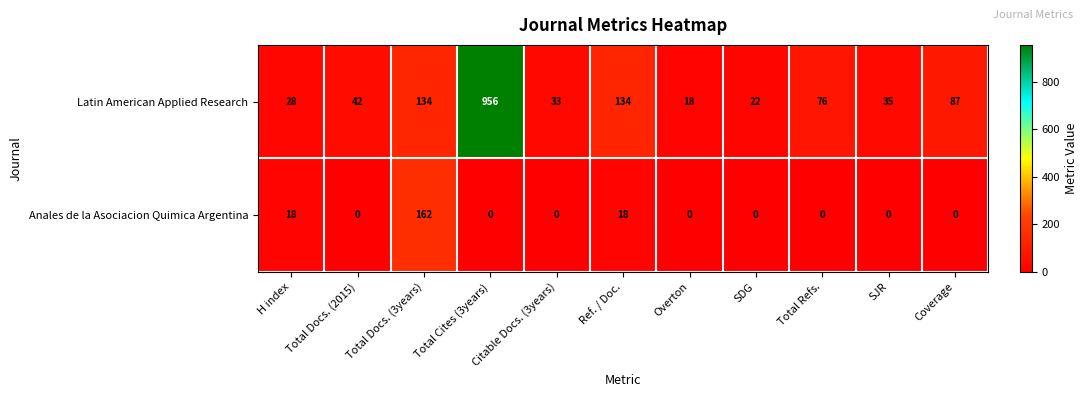

List the series in order of their overall mean, highest first.

Latin American Applied Research, Anales de la Asociacion Quimica Argentina